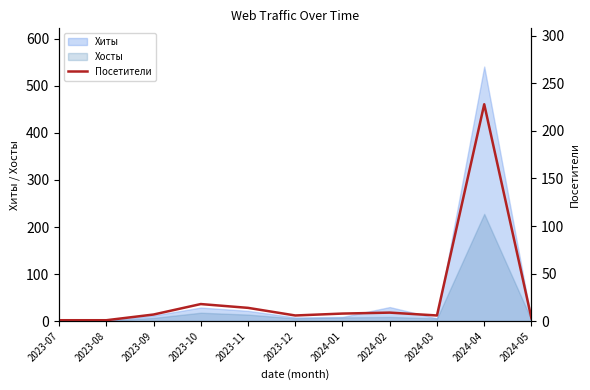

What is the average value?

27